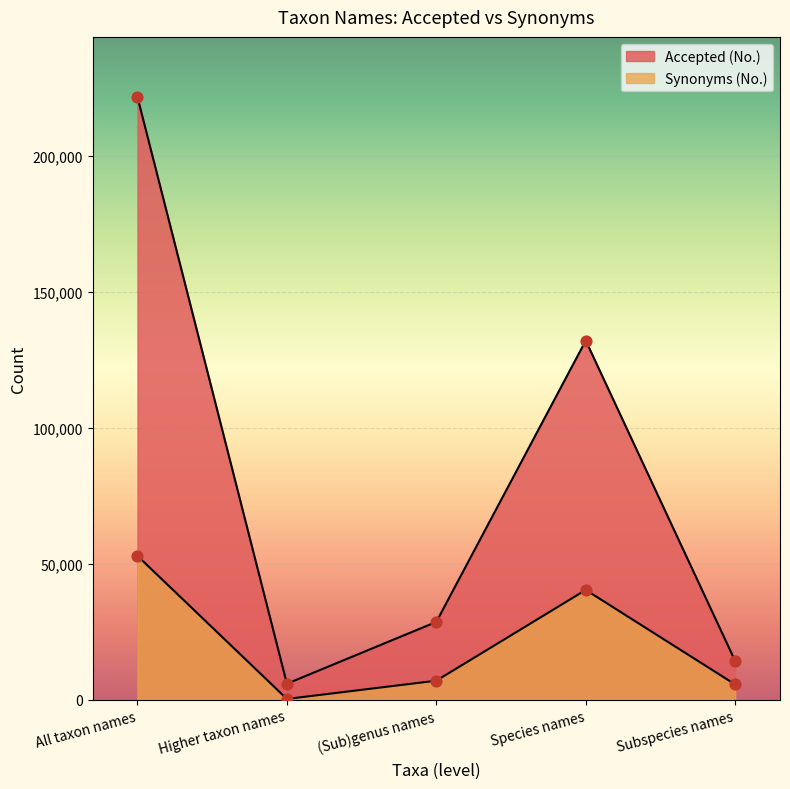

Which series has the largest Y range (max minus min)?

Accepted (No.)